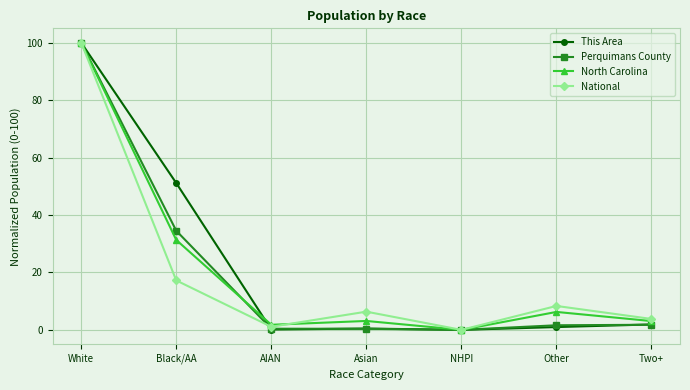

The value of National at Asian is 9.8. True or false?

False